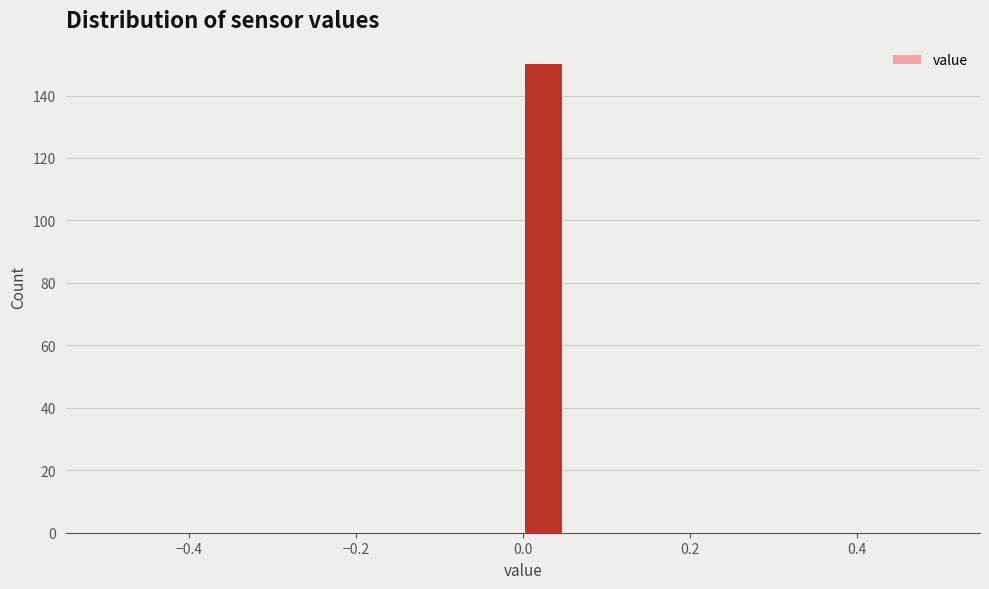

Read against the x-axis, roughly where is the centre of the tallest bar?

0.02